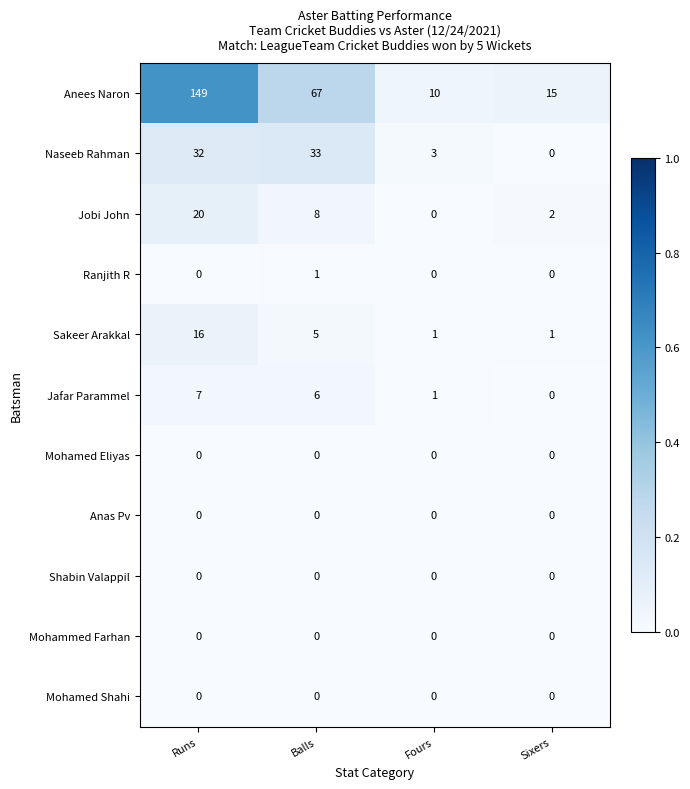

What is the total value across all series at Sixers?

18